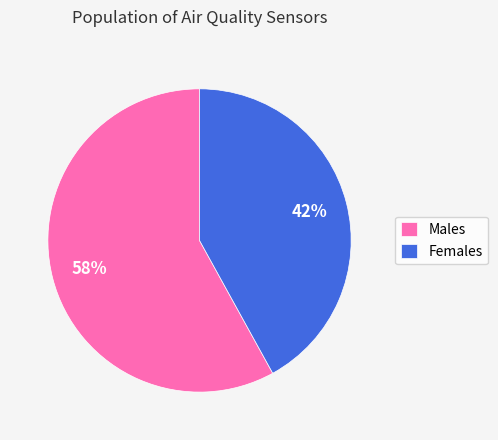

Do Females and Males together represent more than half of the pie?

Yes